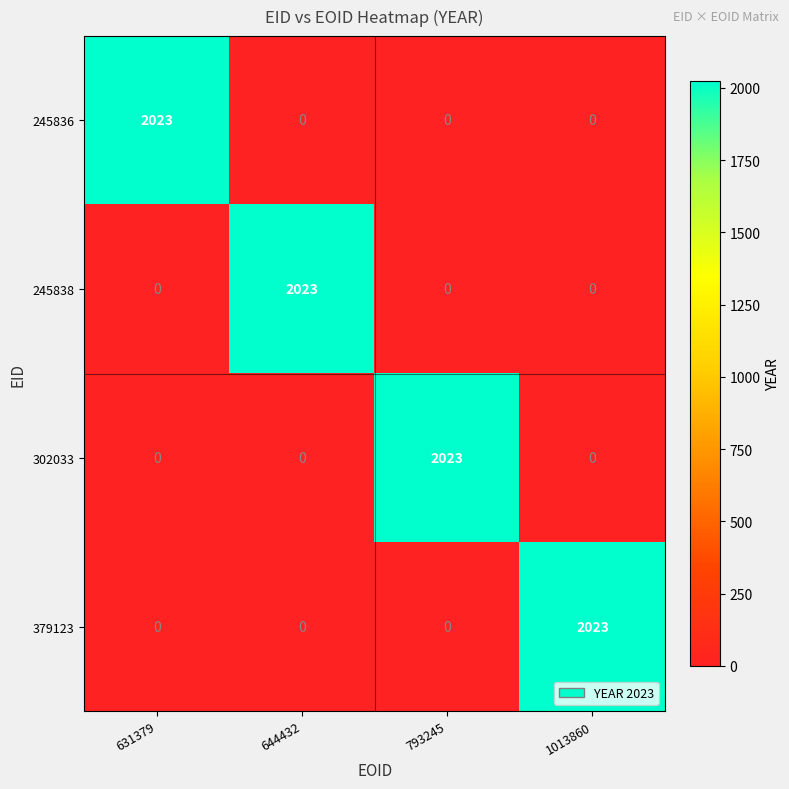

At how many categories does at least one series exceed 1255?

4